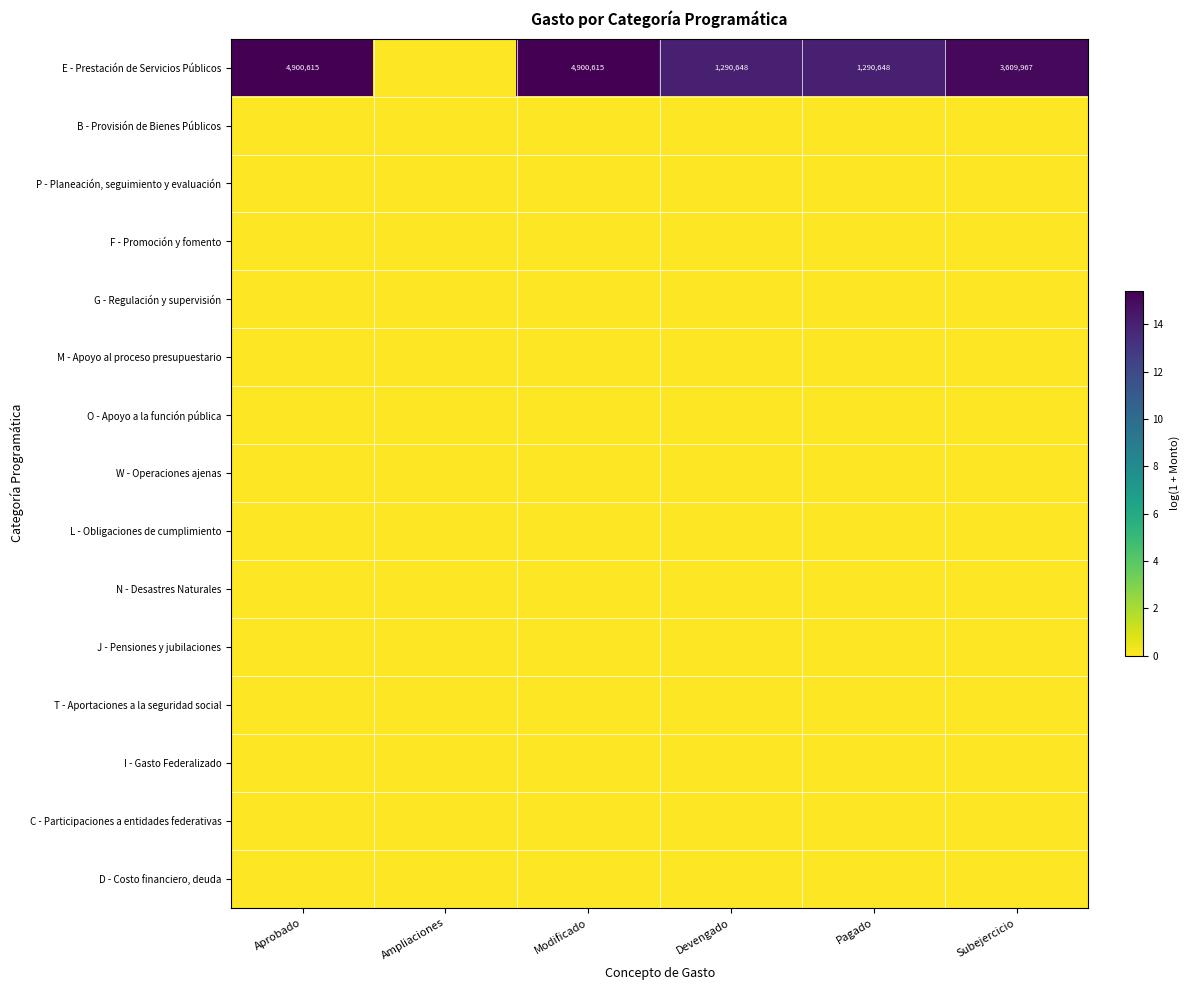

The value of E - Prestación de Servicios Públicos at Aprobado is 4900615. True or false?

True